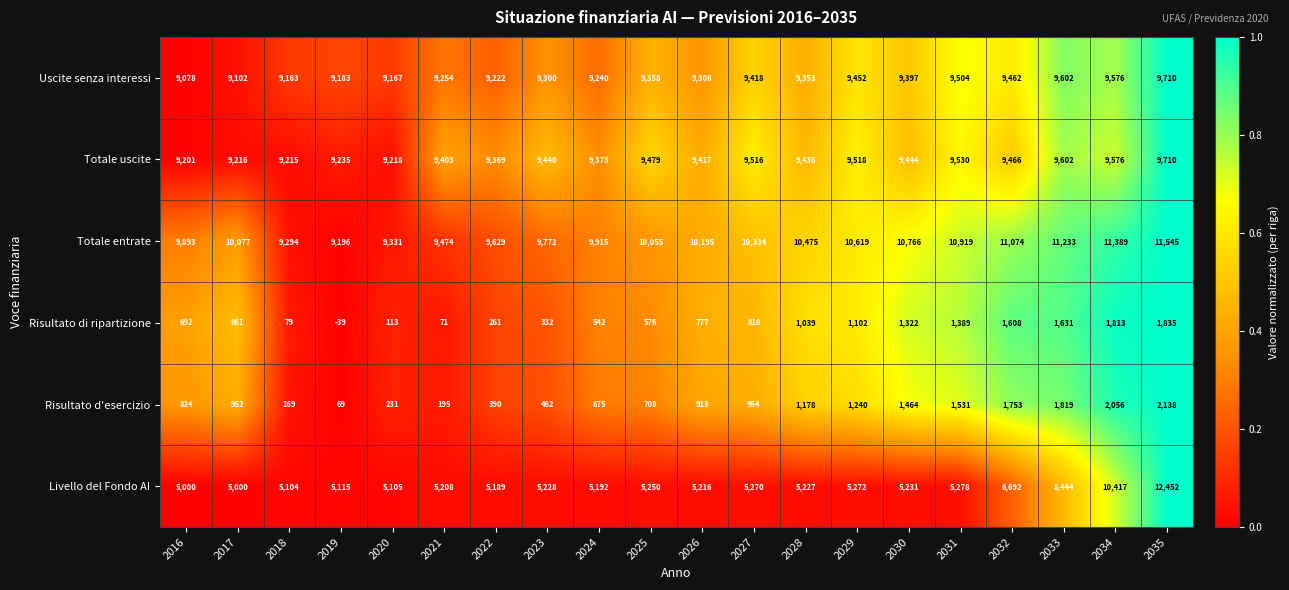

The Risultato d'esercizio series shows 165 at 2022. True or false?

False